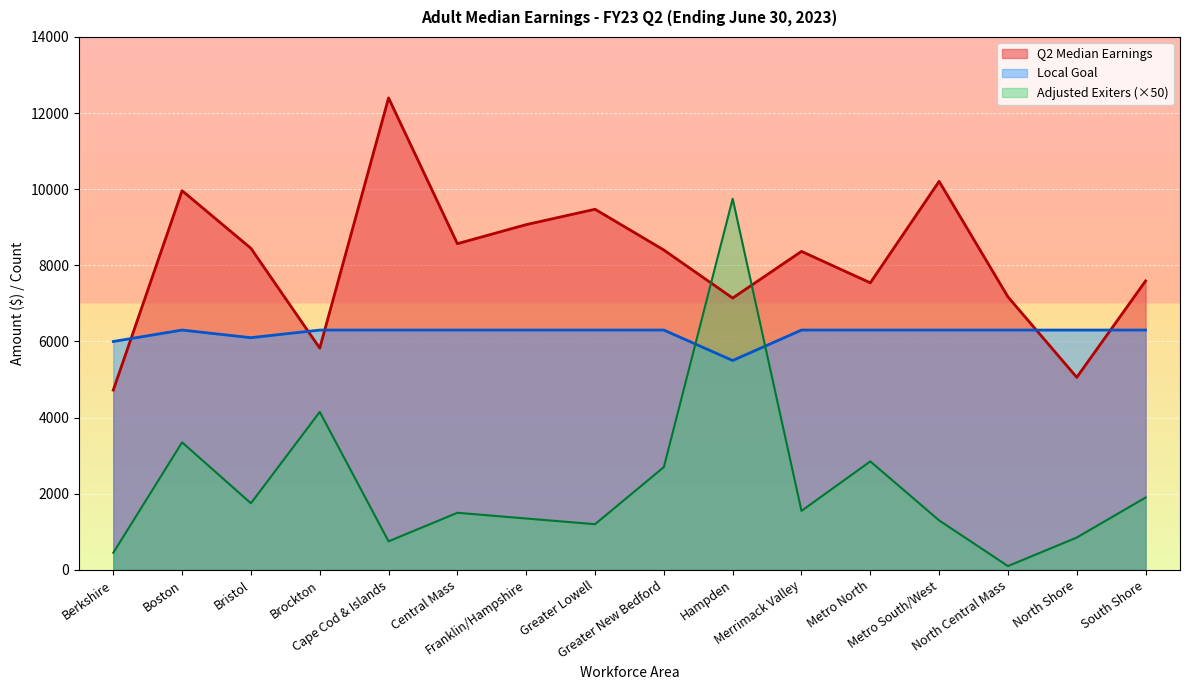

List the series in order of their peak value, highest first.

Q2 Median Earnings, Adjusted Exiters (×50), Local Goal